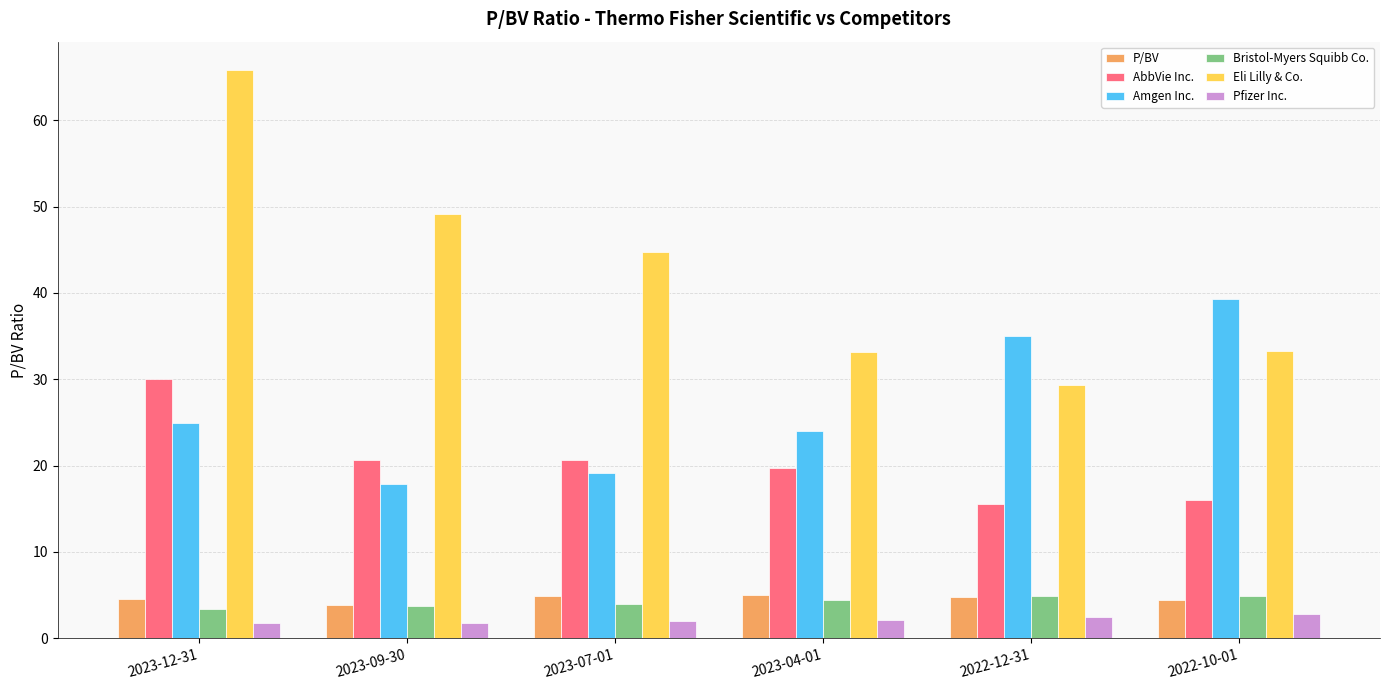

Are the bars horizontal?

No